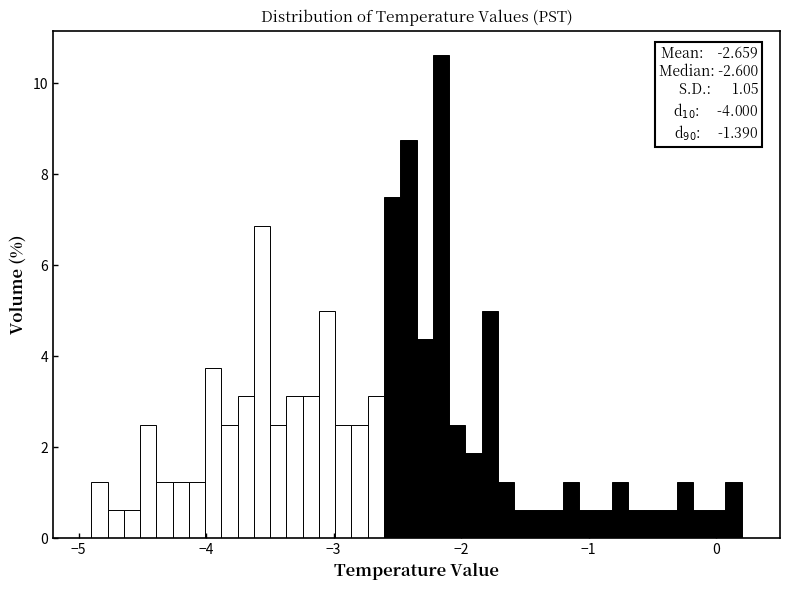

Around what value on the x-axis is the tallest bar? Give the approximate position of its centre, as read against the axis.

-2.2